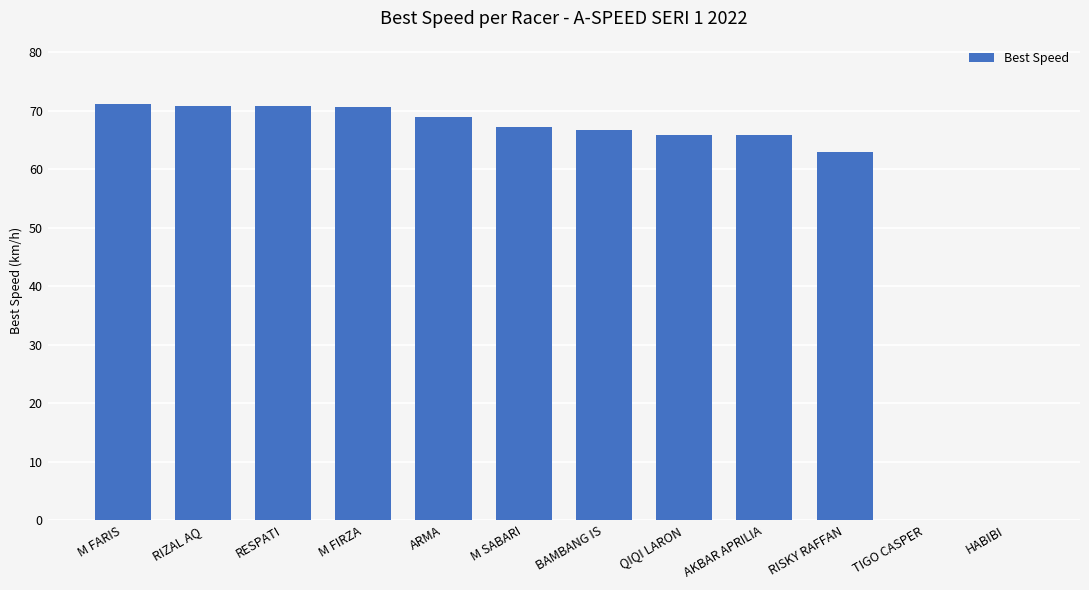

Is it true that the value at RESPATI is 108.3?

False